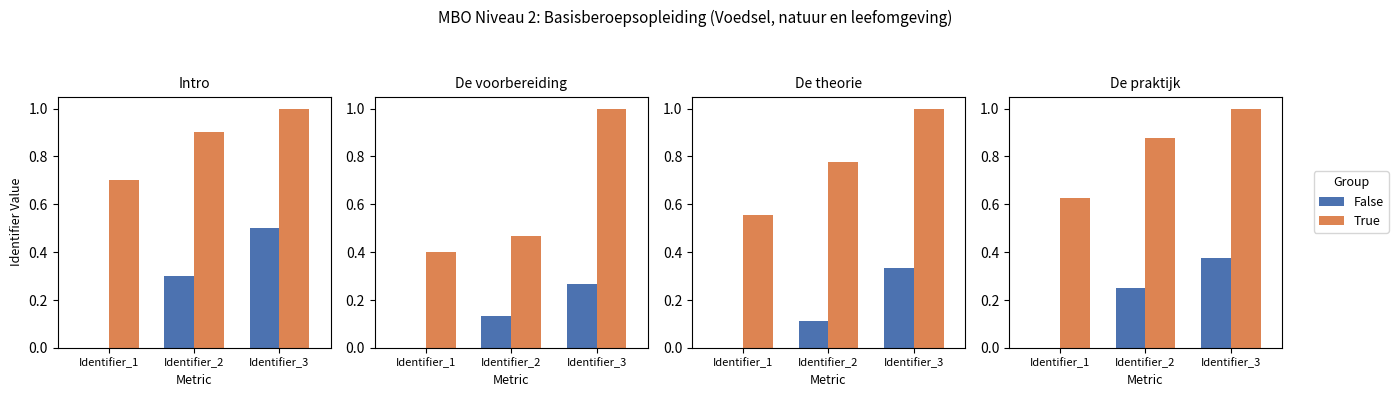

How many categories are shown in the chart?

3